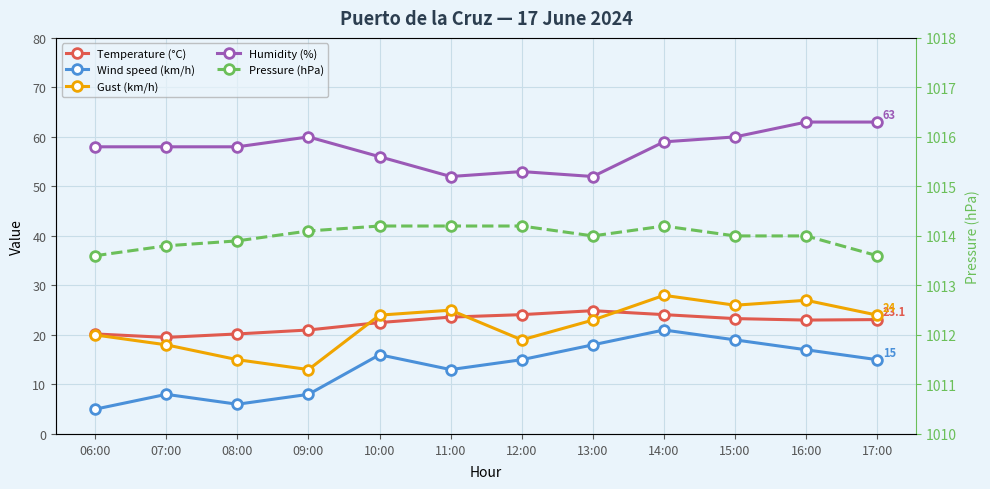

In Temperature (°C), how many points are lower than both neighbors (excluding endpoints)?

2